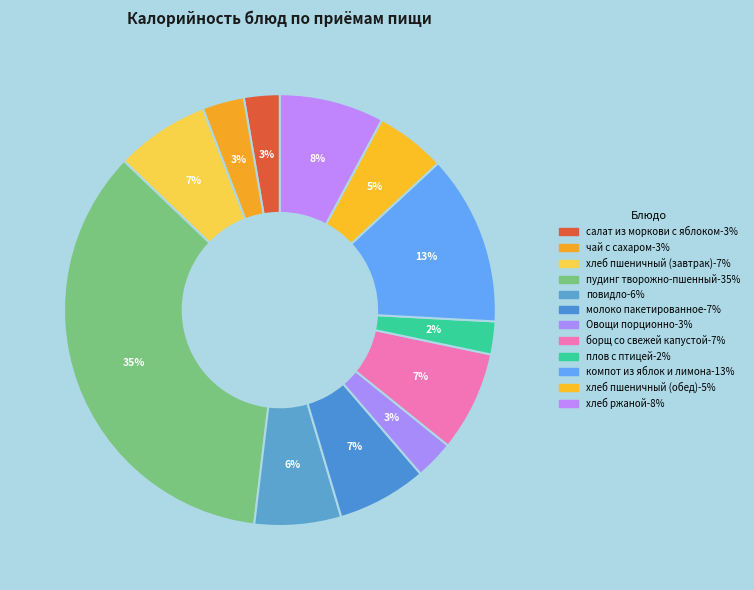

How many slices are in this pie chart?

12